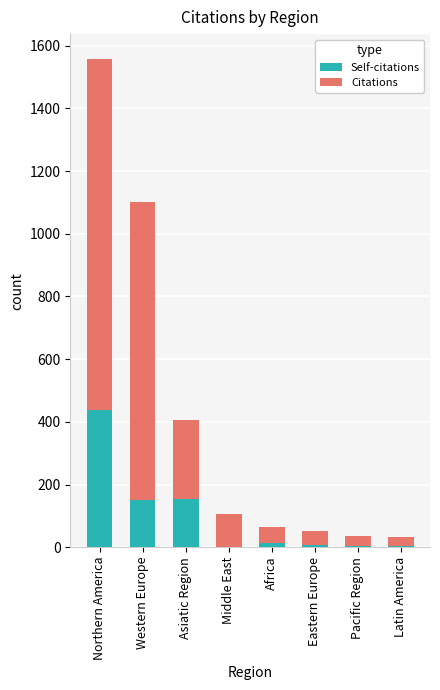

What is the highest value of the Self-citations series?

439